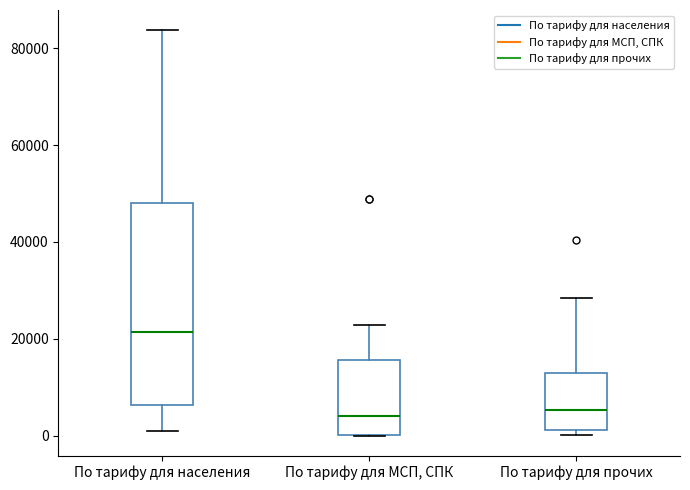

Where does the upper whisker of the box for По тарифу для населения end on the y-axis? The values are not printed on the chart, so give them approximately, as read against the axis.

84000